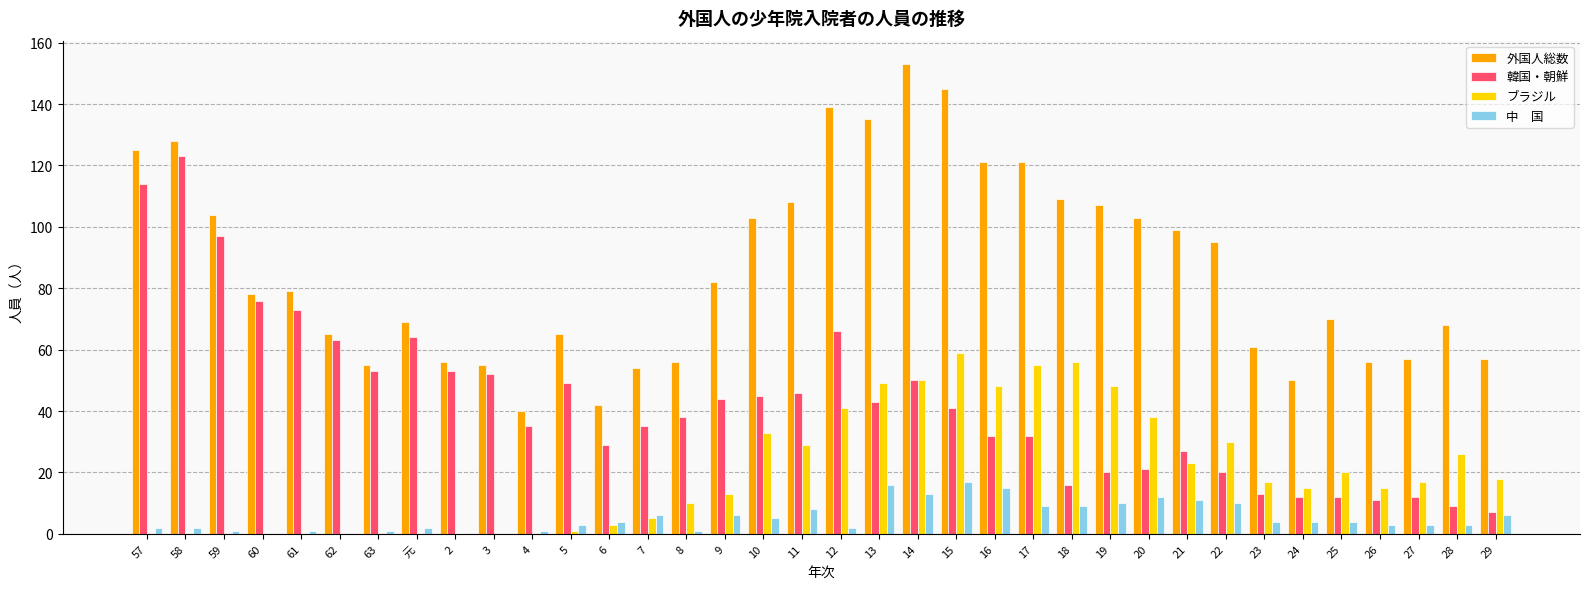

What is the greatest value displayed?

153